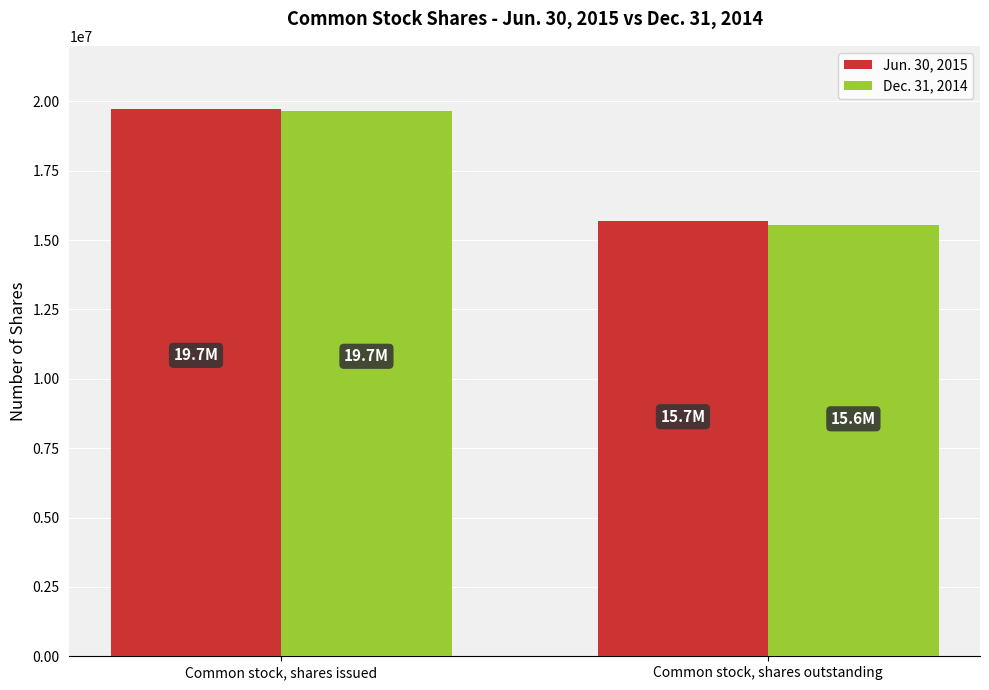

What is the label of the 2nd bar from the right?

Common stock, shares issued